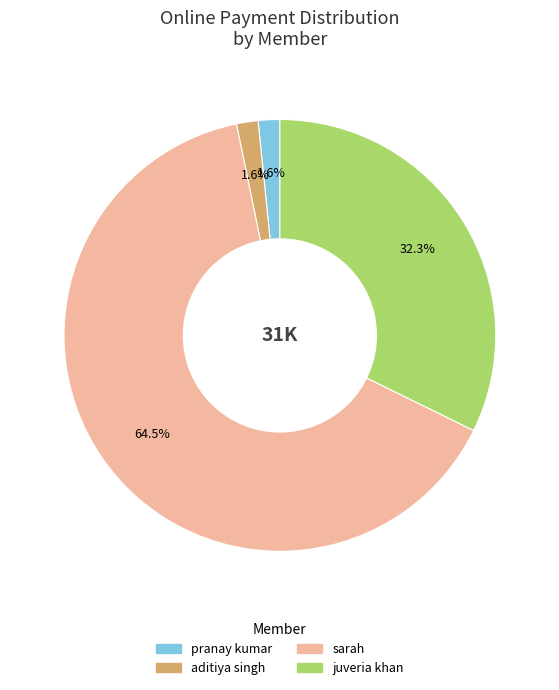

What portion of the pie excludes sarah?

35.5%